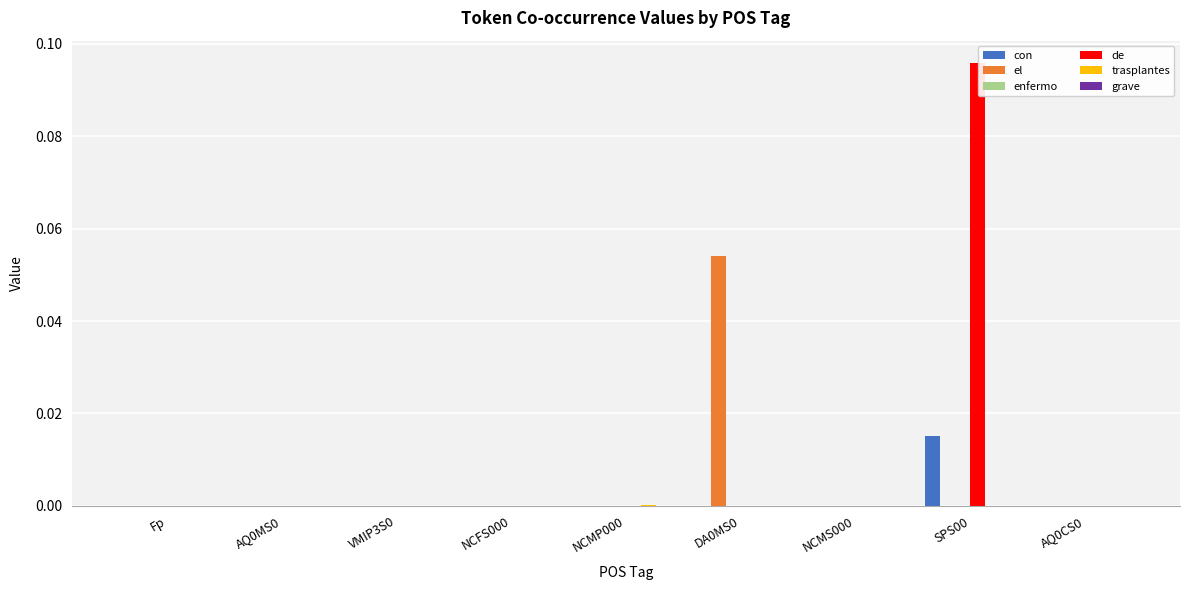

Which series changed the most between NCMP000 and SPS00?

de